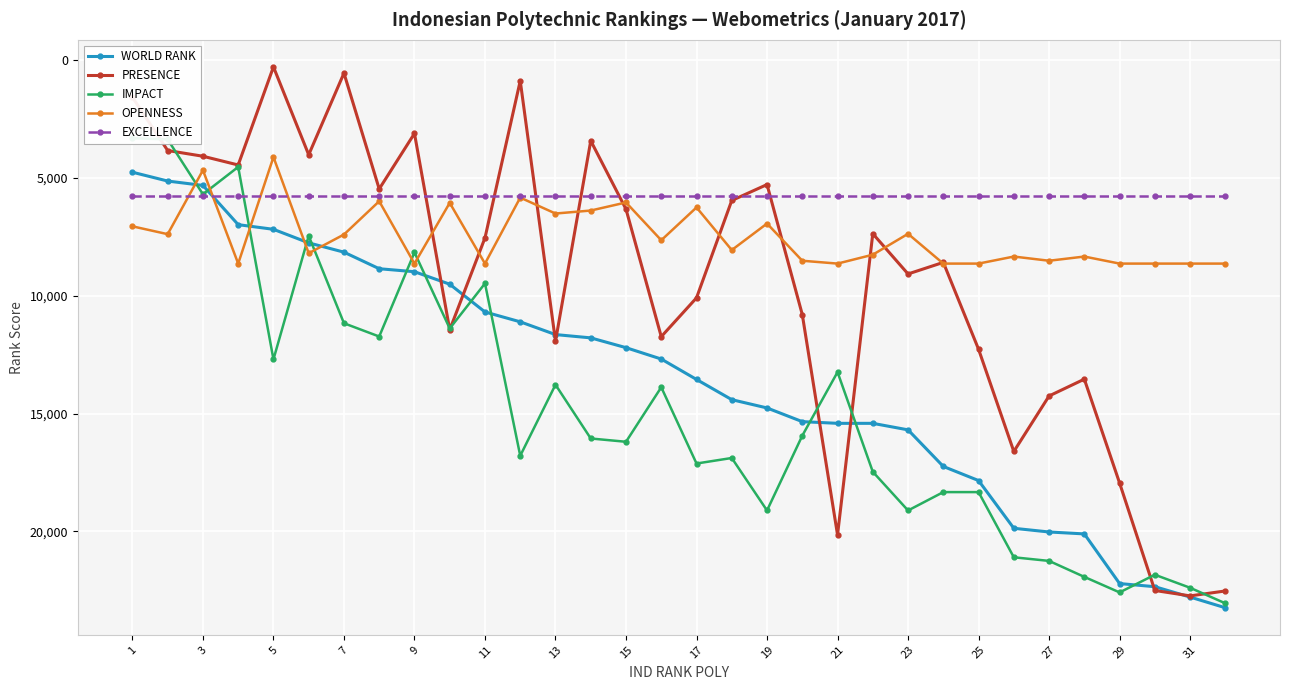

What value does the EXCELLENCE series have at 27?

5778